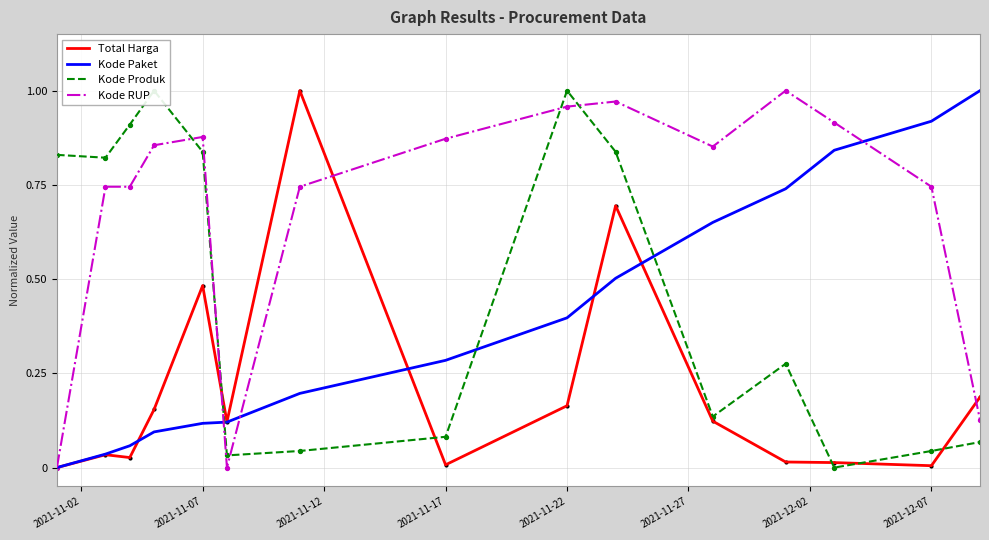

What are all the series names shown in the legend?

Total Harga, Kode Paket, Kode Produk, Kode RUP